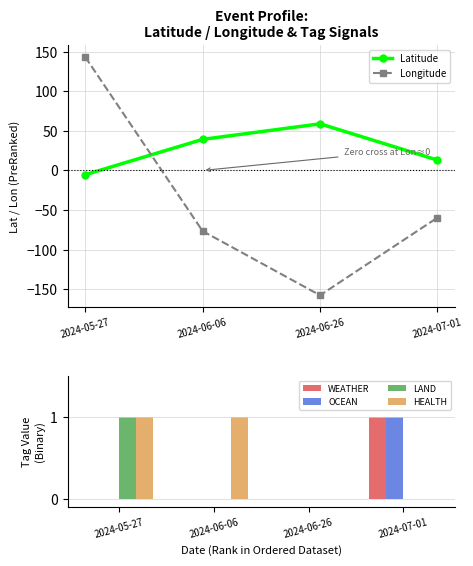

Which series has the largest total across all categories?

Latitude